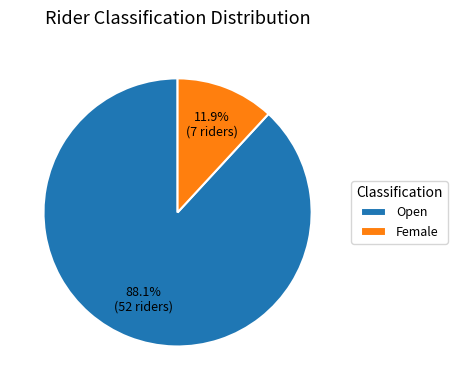

What is the smallest slice in the pie chart?

Female